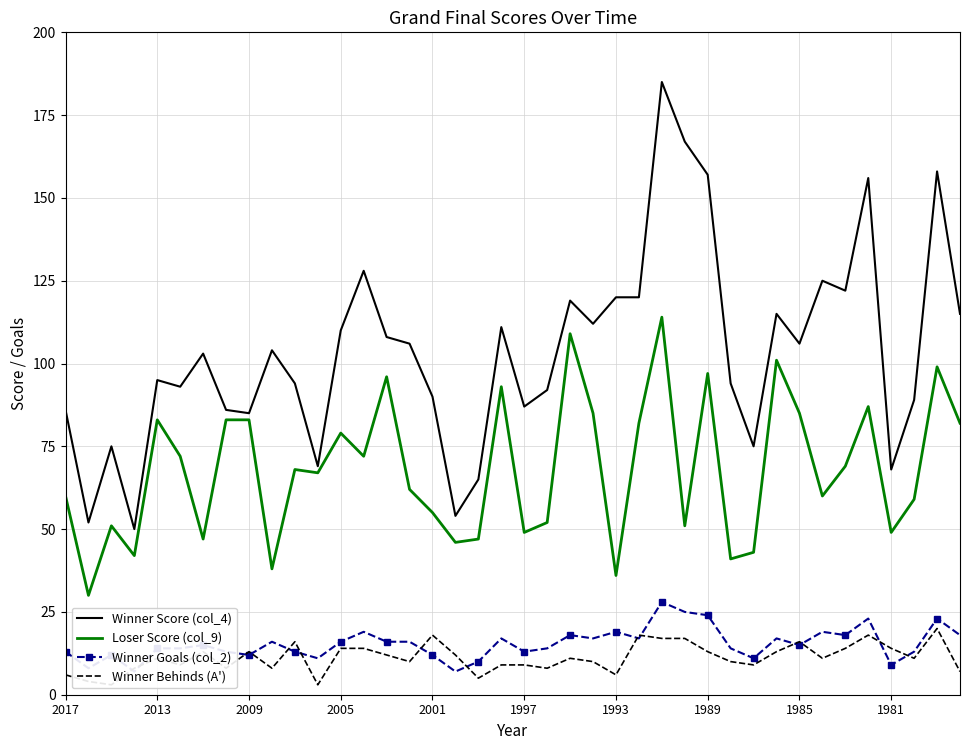

List the series in order of their peak value, highest first.

Winner Score (col_4), Loser Score (col_9), Winner Goals (col_2), Winner Behinds (A')